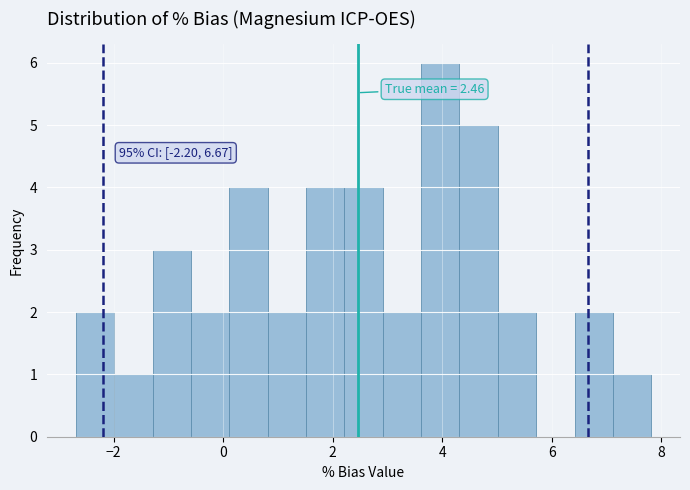

Read against the x-axis, roughly where is the centre of the tallest bar?

4.0